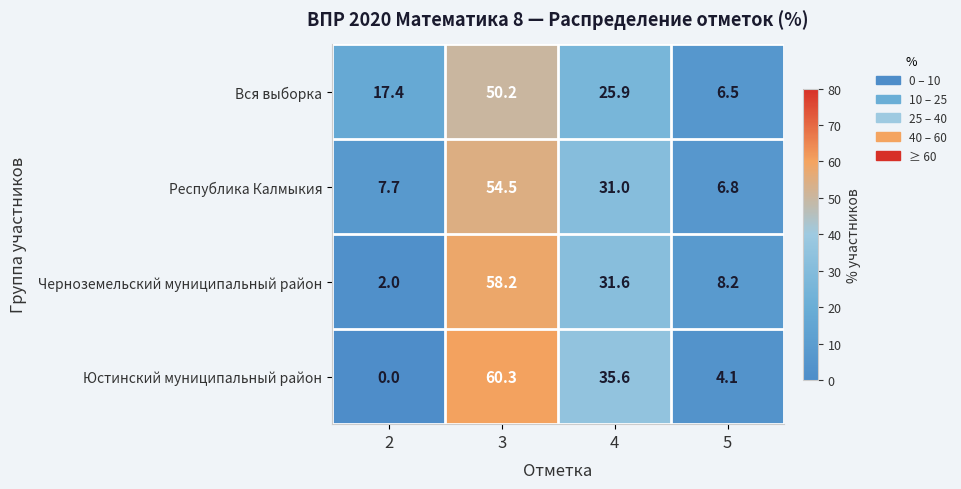

What is the lowest value of the Черноземельский муниципальный район series?

2.0